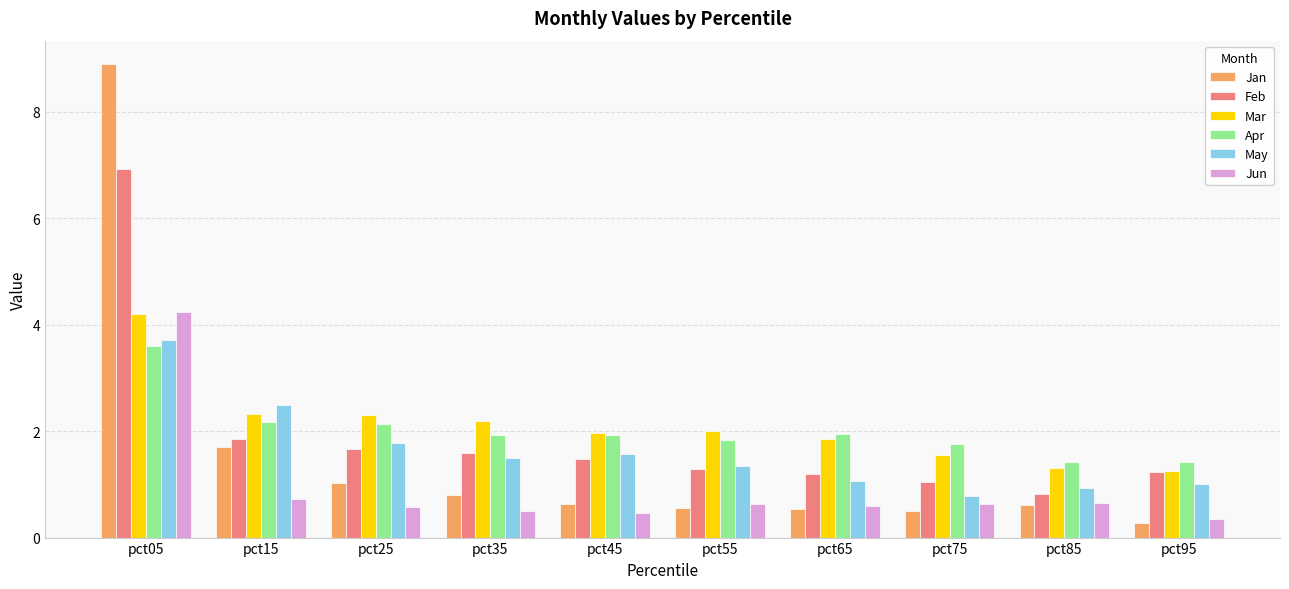

What is the difference between the Jan values at pct95 and pct65?

0.3